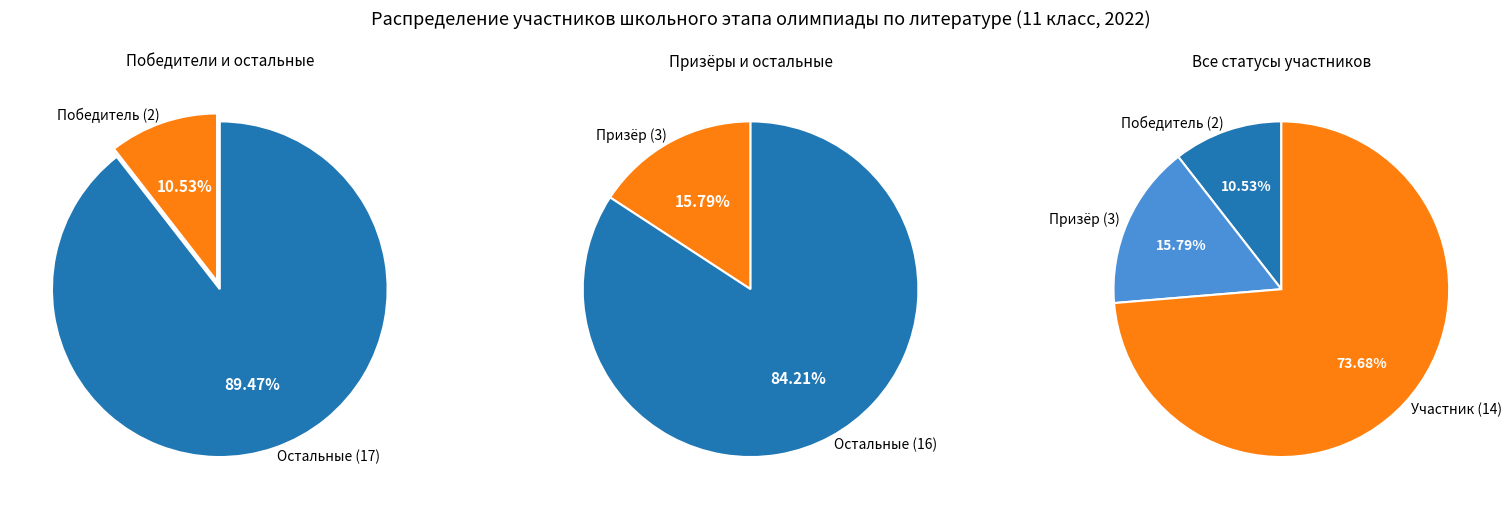

Between Призёр and участник, which is larger?

участник